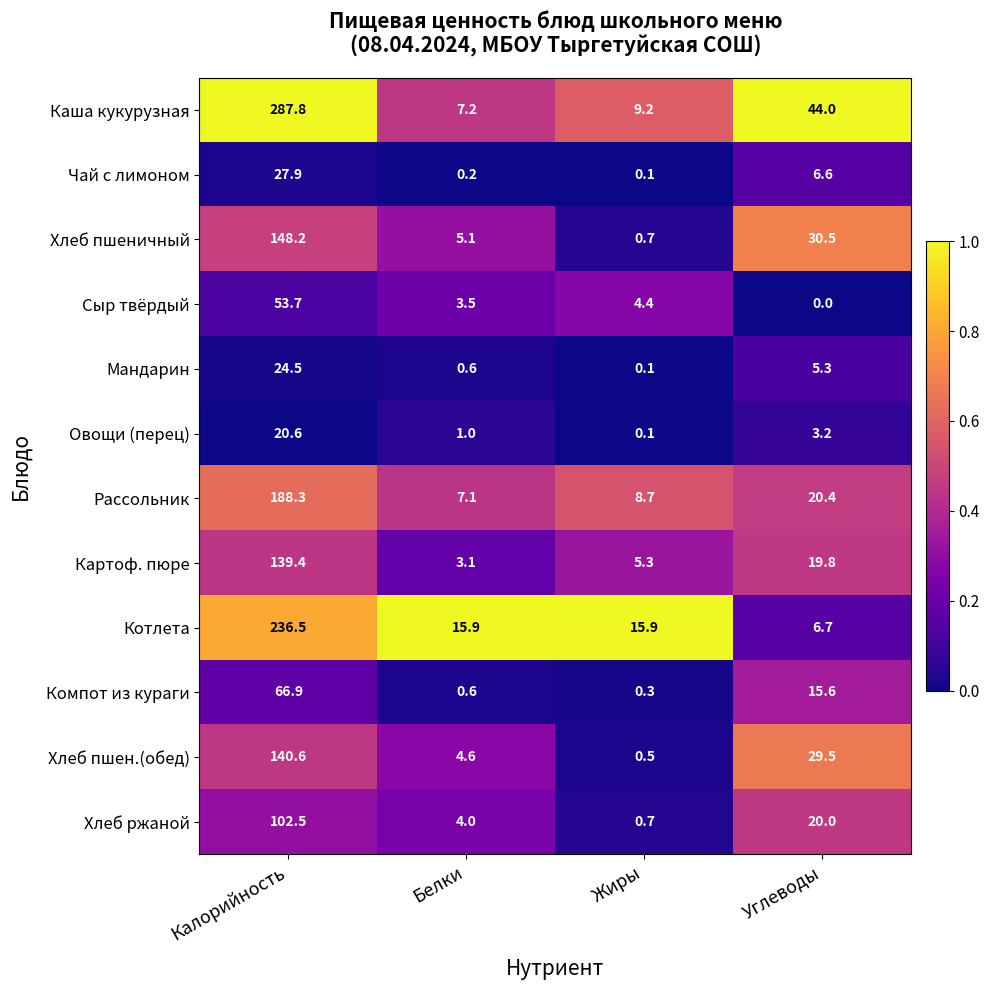

At which category does the chart reach its peak across all series?

Калорийность